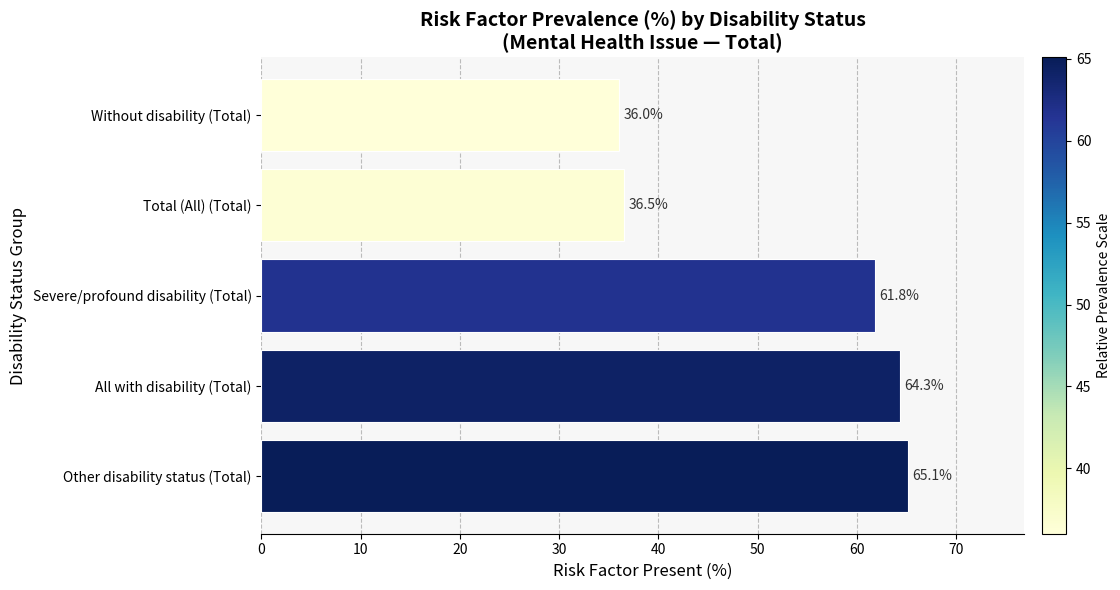

What is the smallest value displayed?

36.0